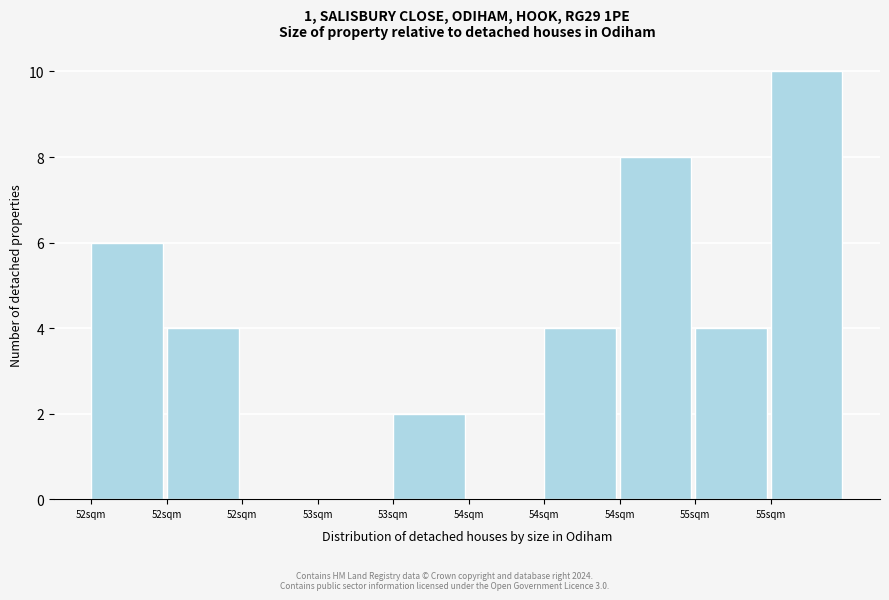

Count the number of data series in this chart.

1